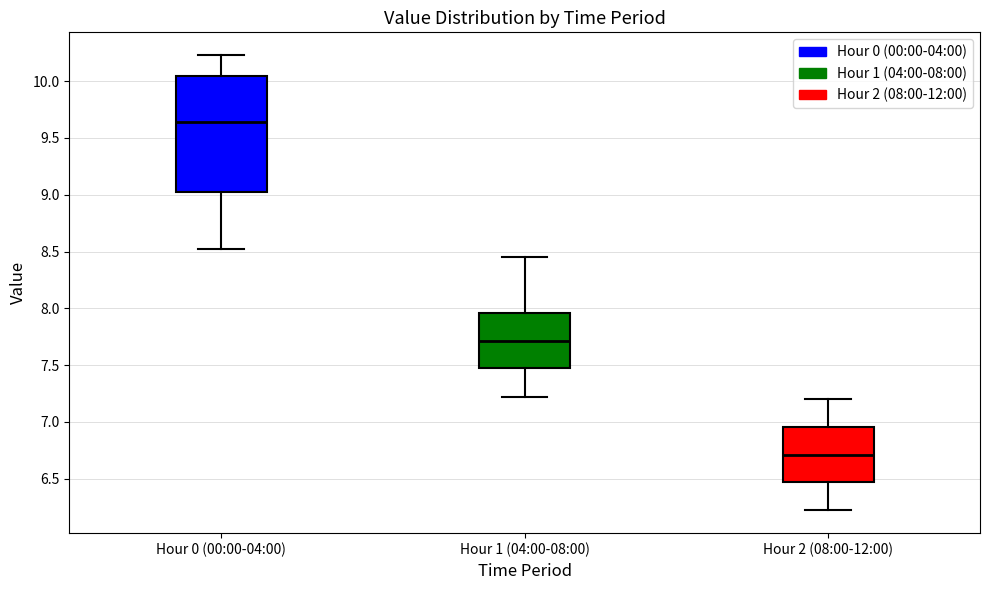

Where does the lower whisker of the box for Hour 1 (04:00-08:00) end on the y-axis? The values are not printed on the chart, so give them approximately, as read against the axis.

7.20